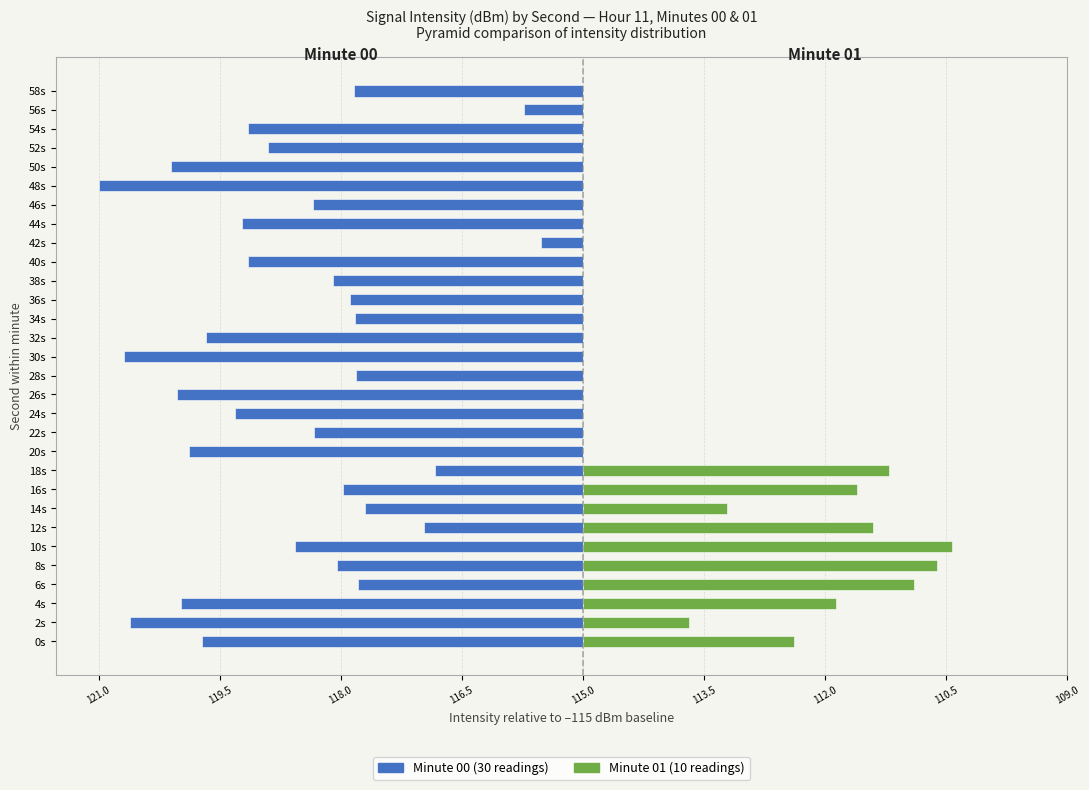

Rank the series by their average value, from lowest to highest.

Minute 00, Minute 01